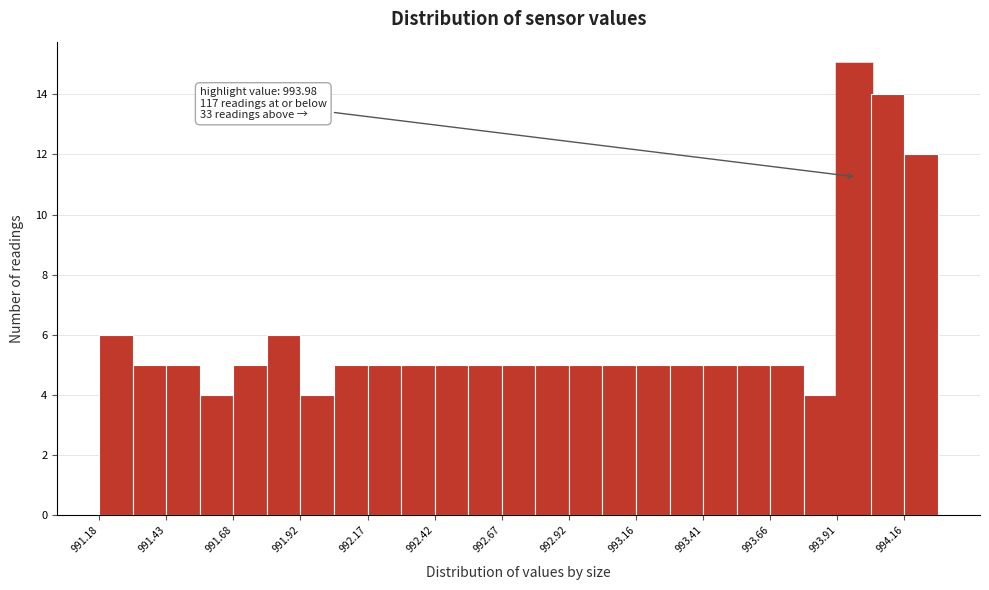

Read against the x-axis, roughly where is the centre of the tallest bar?

993.95